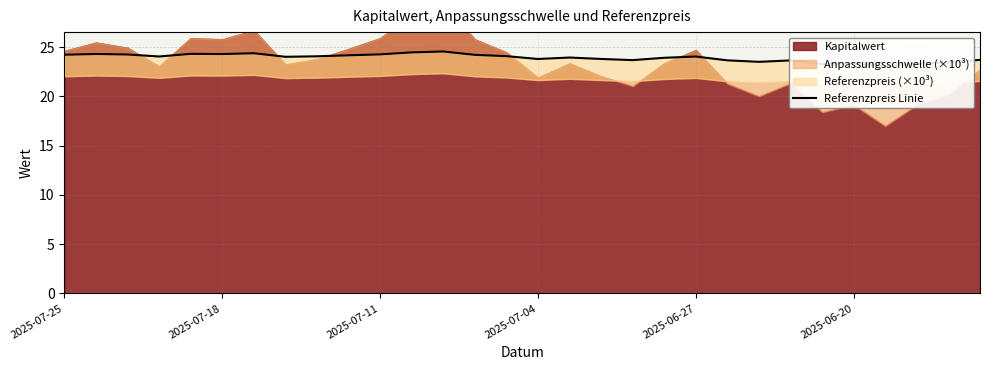

How many points are higher than both their immediate neighbors (excluding endpoints)?

8